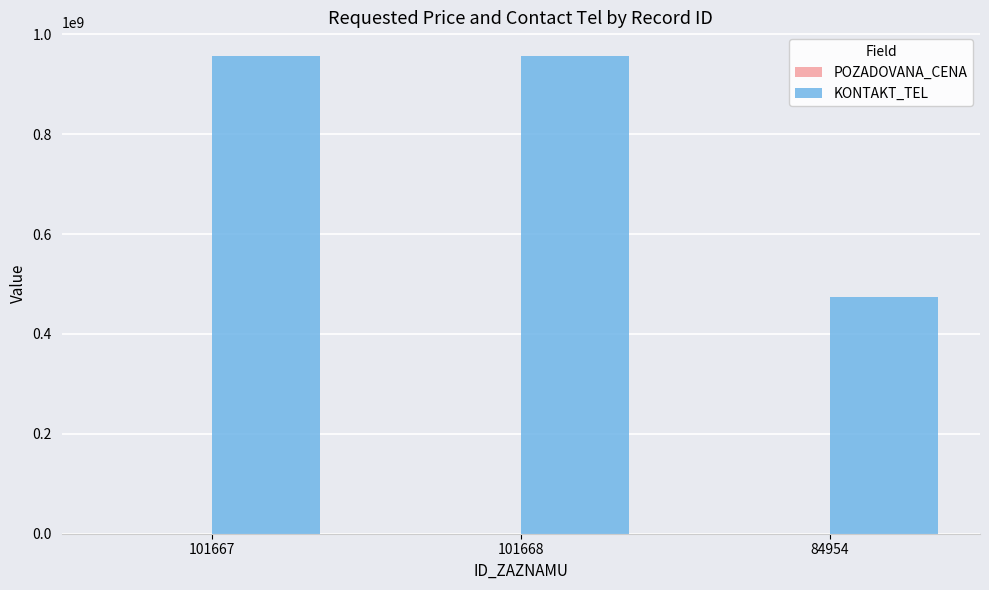

The value of KONTAKT_TEL at 84954 is 474636229. True or false?

True